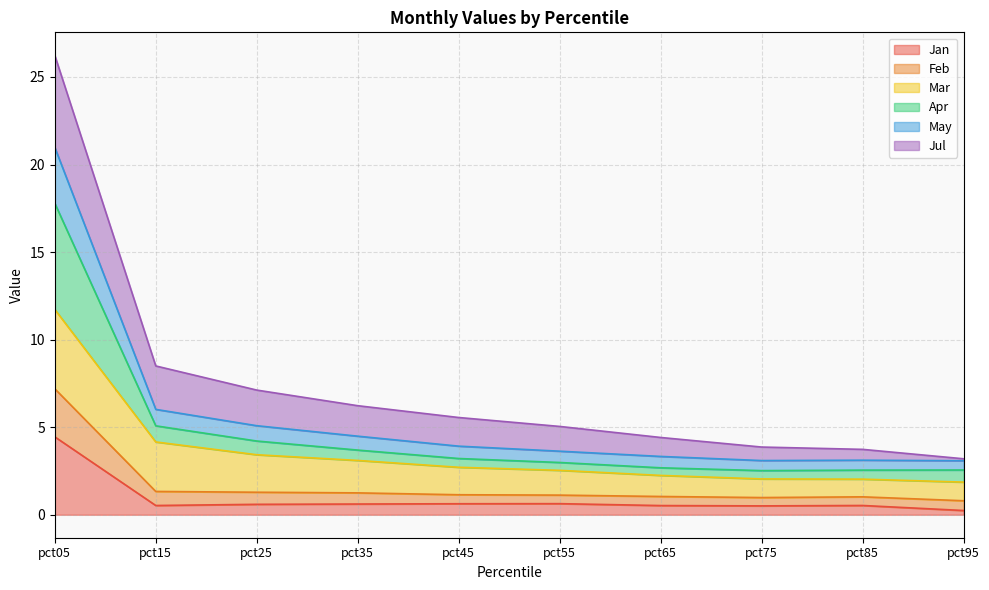

The Apr series shows 0.8 at pct95. True or false?

True